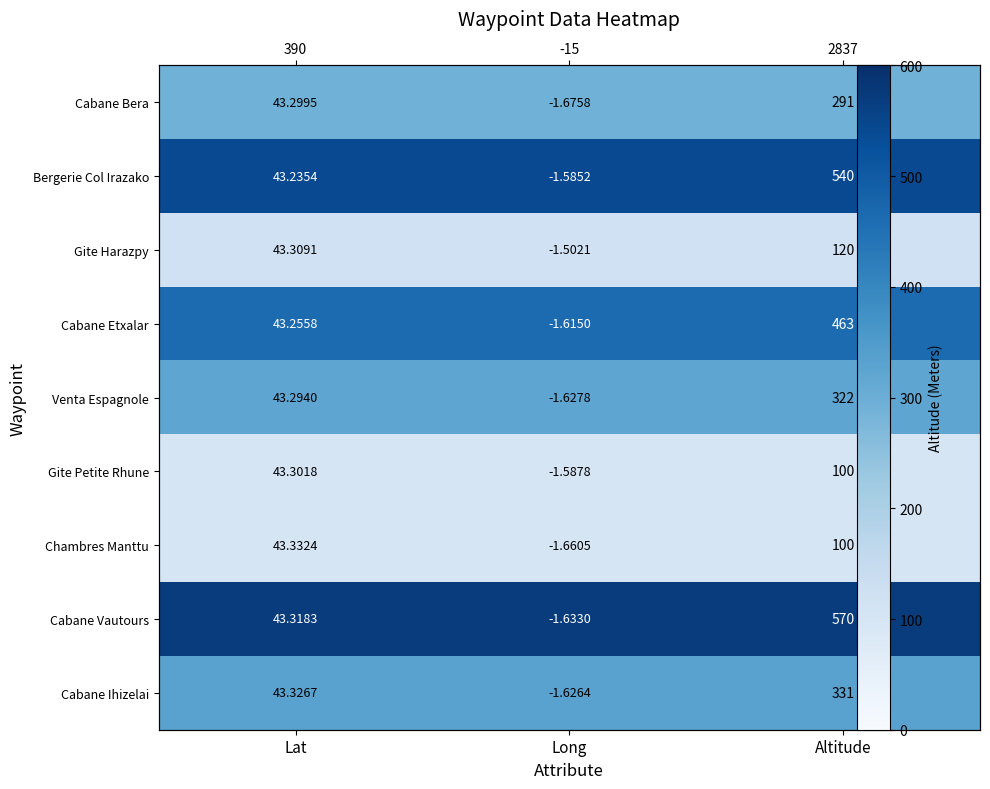

Read the Cabane Vautours value at Altitude.

570